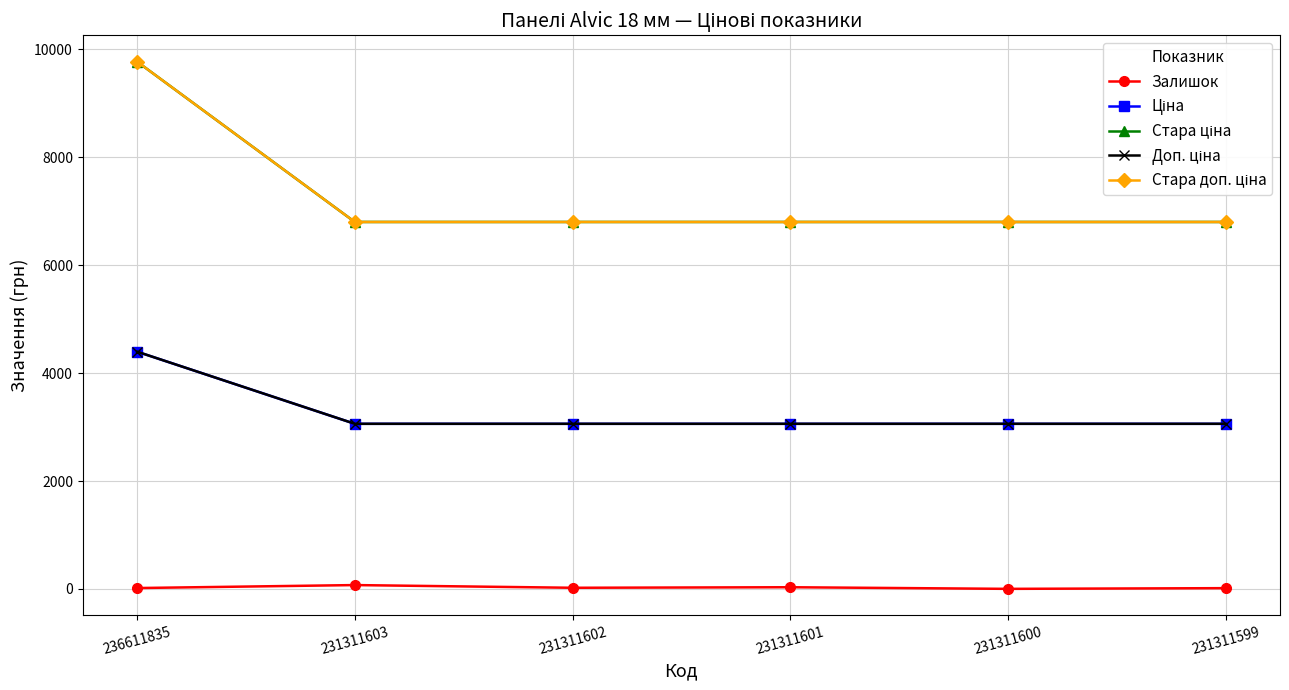

What is the value of the Стара доп. ціна point at the 3rd from the left?

6799.2